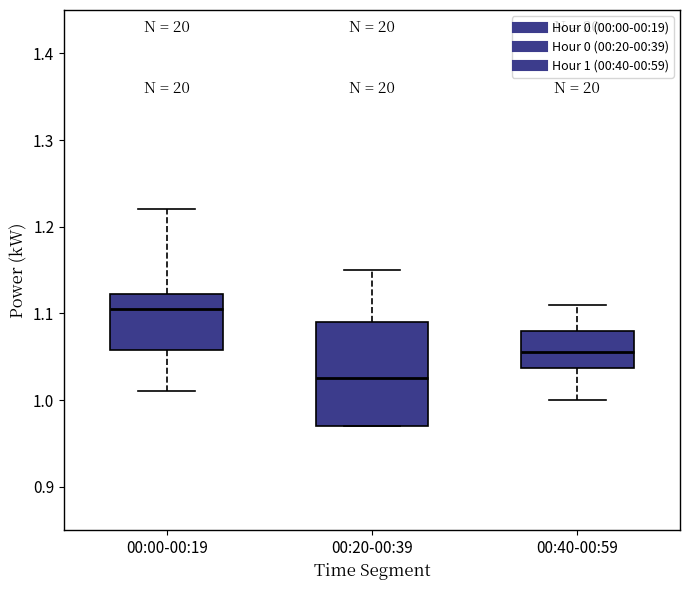

Reading left to right, read every box against the y-axis: the position of its median line, the range the box covers, and the ends of its whiskers. The values are not printed on the chart, so give them approximately, as read against the axis.

00:00-00:19: median 1.11, box 1.06 to 1.12, whiskers 1.01 to 1.22
00:20-00:39: median 1.03, box 0.97 to 1.09, whiskers 0.97 to 1.15
00:40-00:59: median 1.06, box 1.04 to 1.08, whiskers 1.00 to 1.11